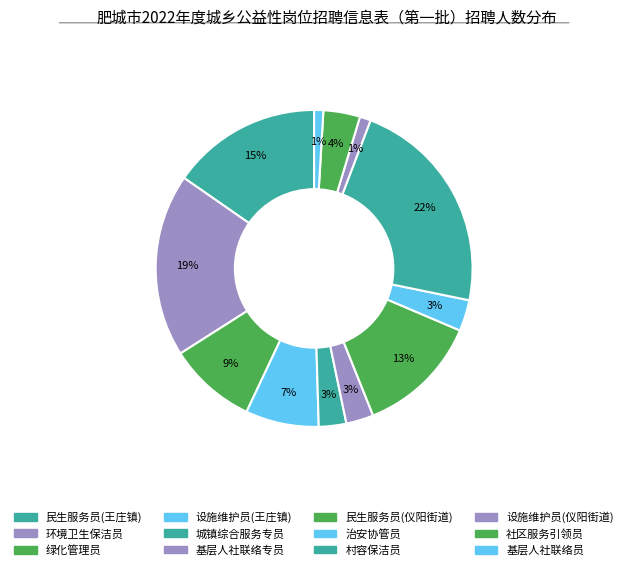

To the nearest percent, what is the combined percentage of 村容保洁员 and 绿化管理员?

31%